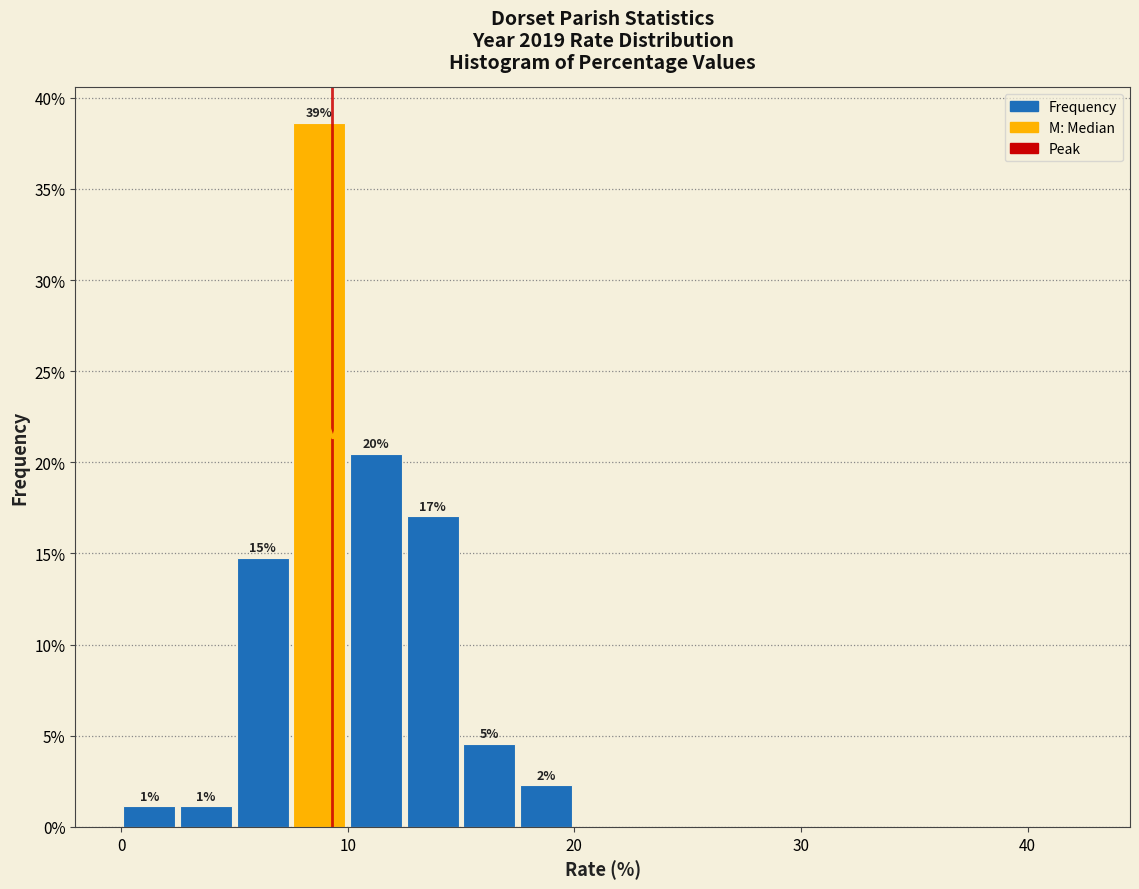

Around what value on the x-axis is the tallest bar? Give the approximate position of its centre, as read against the axis.

9